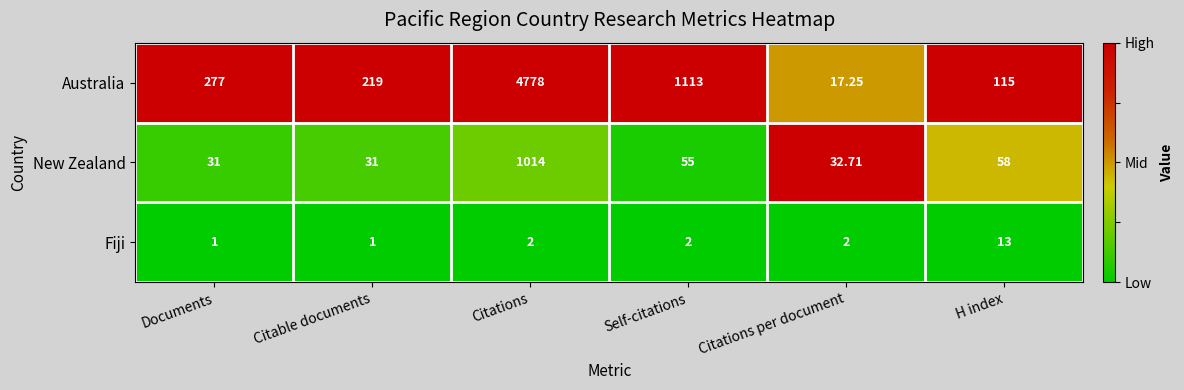

At which category is the sum across all series the highest?

Citations